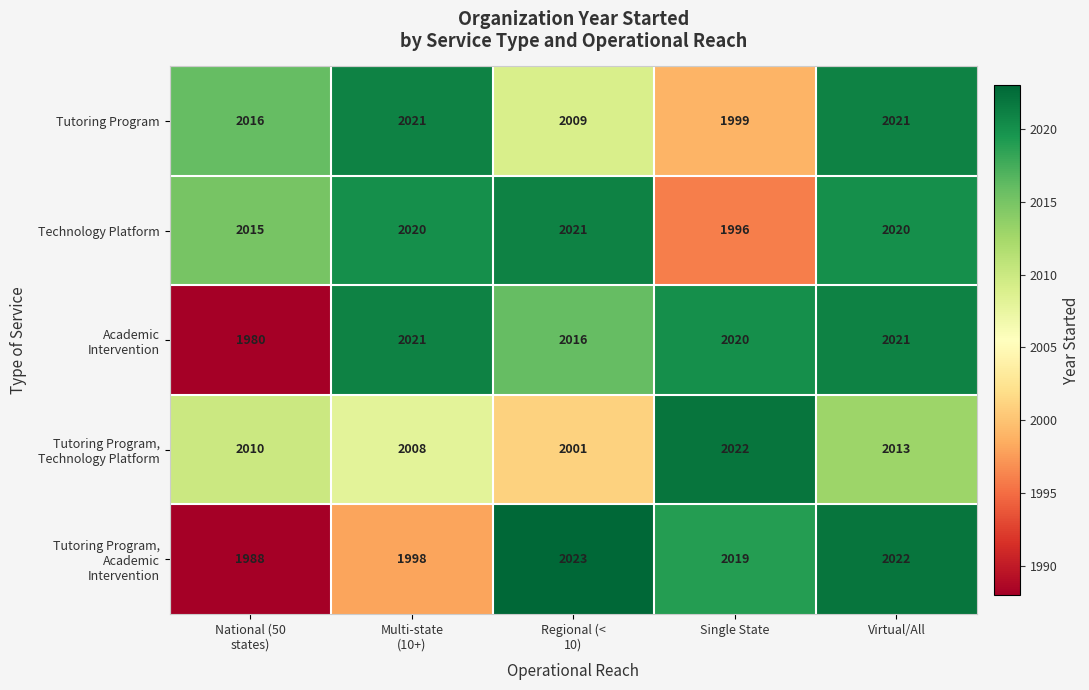

Which series has the largest total across all categories?

Technology Platform